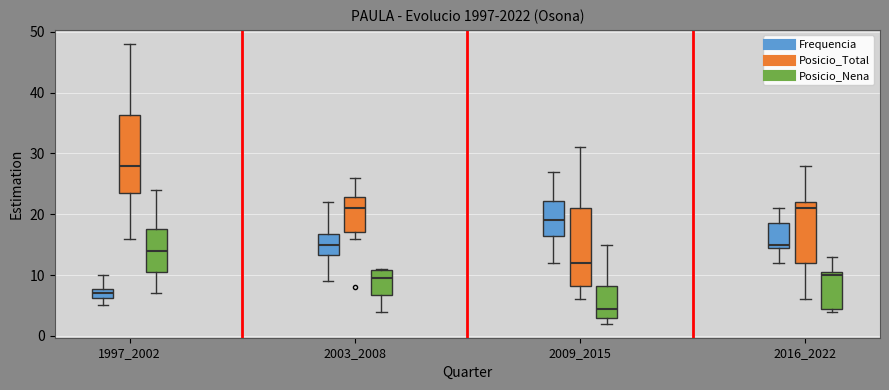

Where does the median line of the box for 1997_2002 (Posicio_Total) sit on the y-axis? The values are not printed on the chart, so give them approximately, as read against the axis.

28